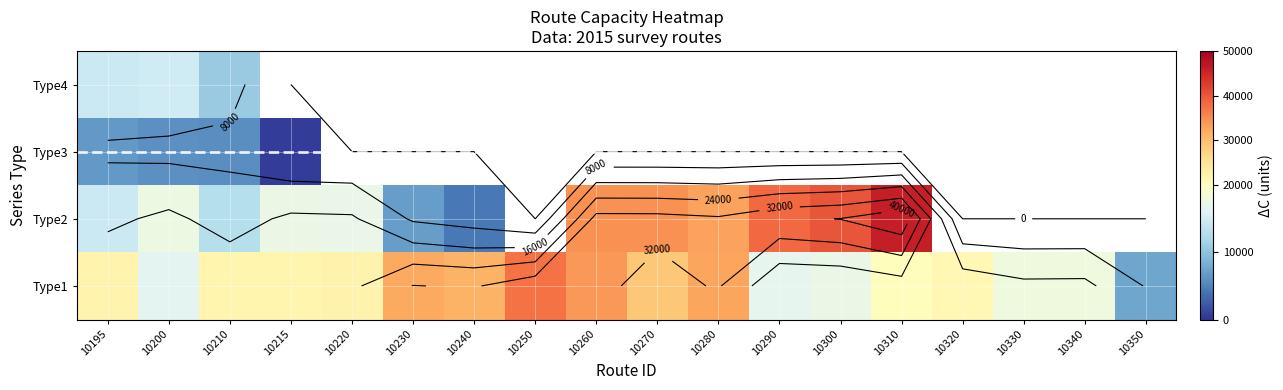

How many series are shown in this chart?

4